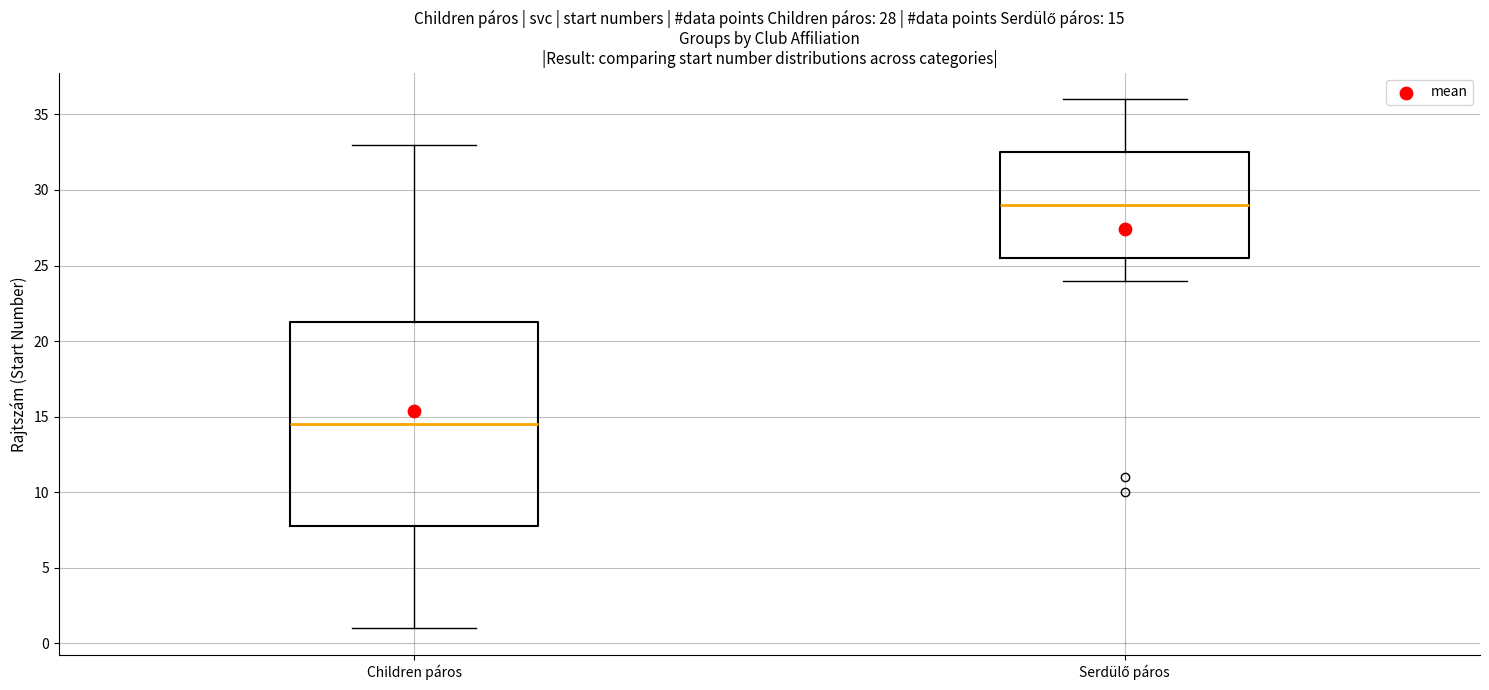

Which box is the tallest, from its lower edge to its upper edge?

Children páros